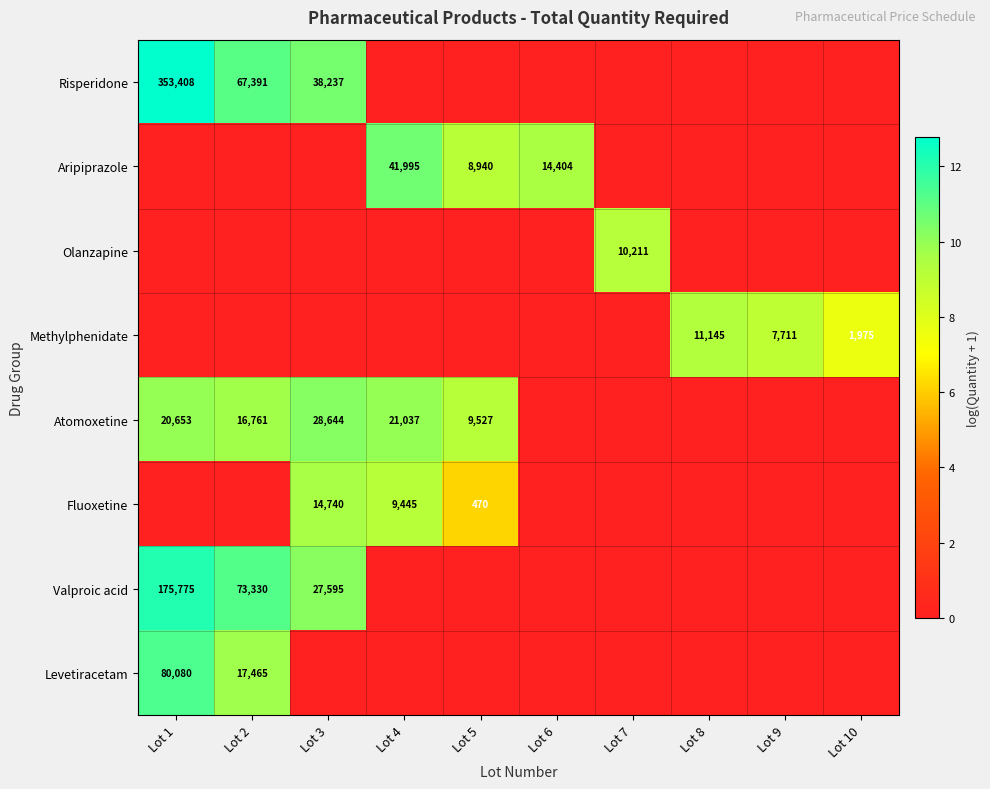

True or false: Risperidone has a value of 36120 at Lot 2.

False